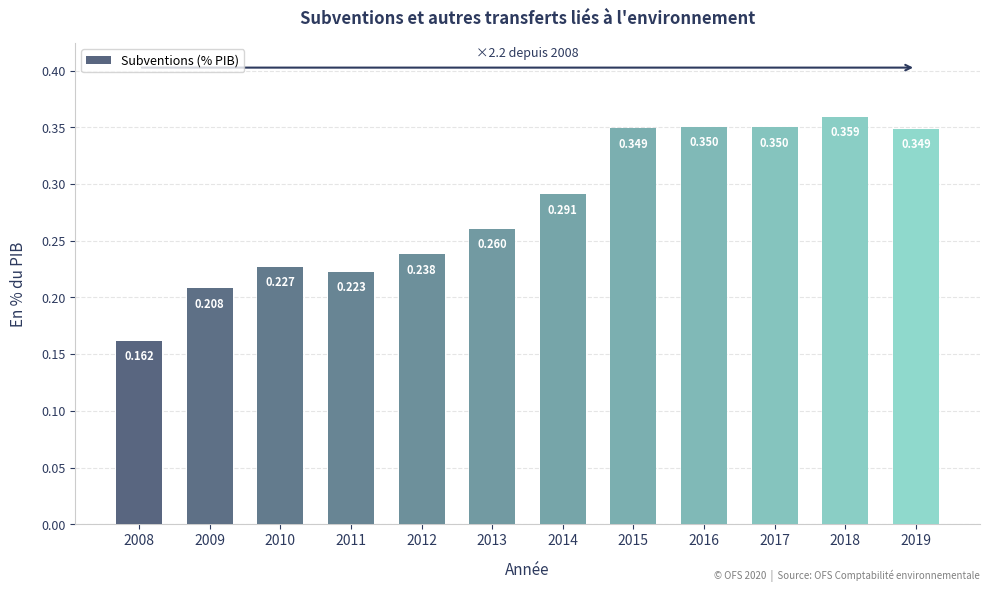

How many bars are there in total?

12